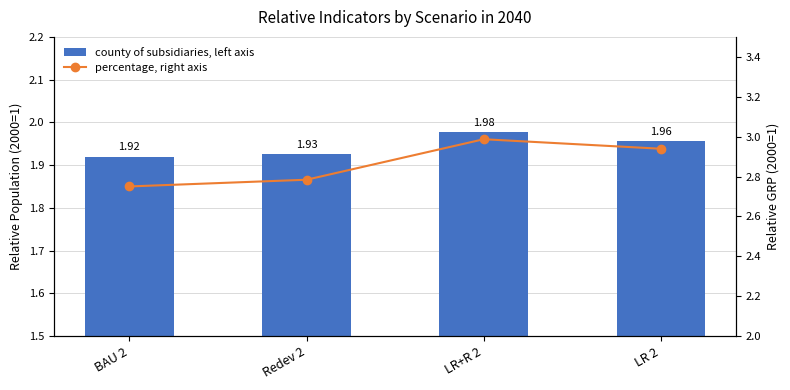

What is the difference between the highest and lowest values at Redev 2?

0.9